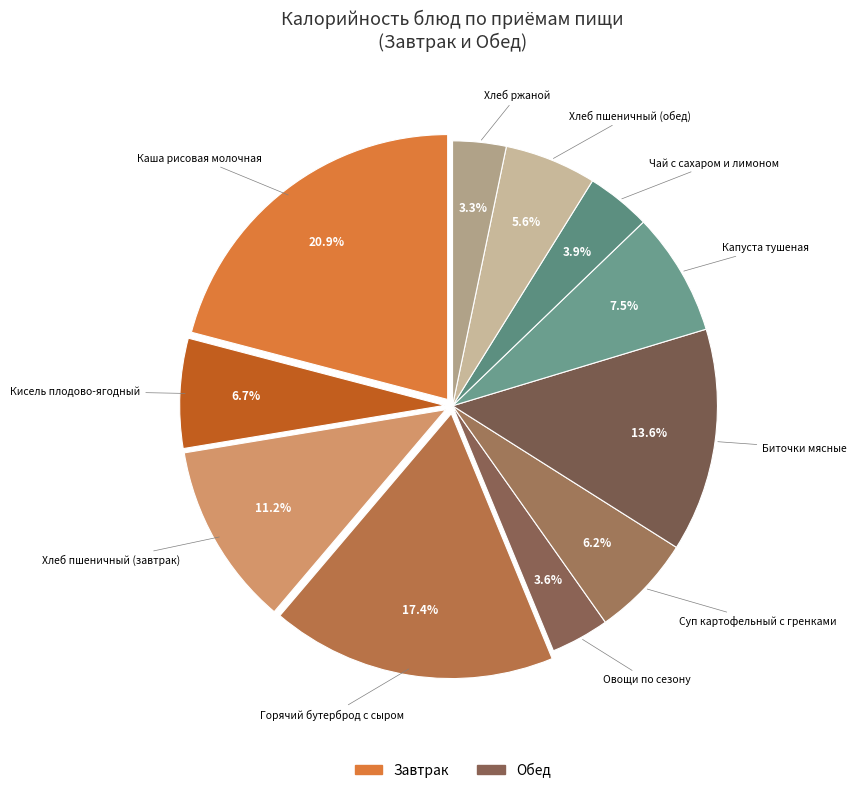

What percentage do Хлеб пшеничный (обед) and Хлеб пшеничный (завтрак) together represent?

16.8%